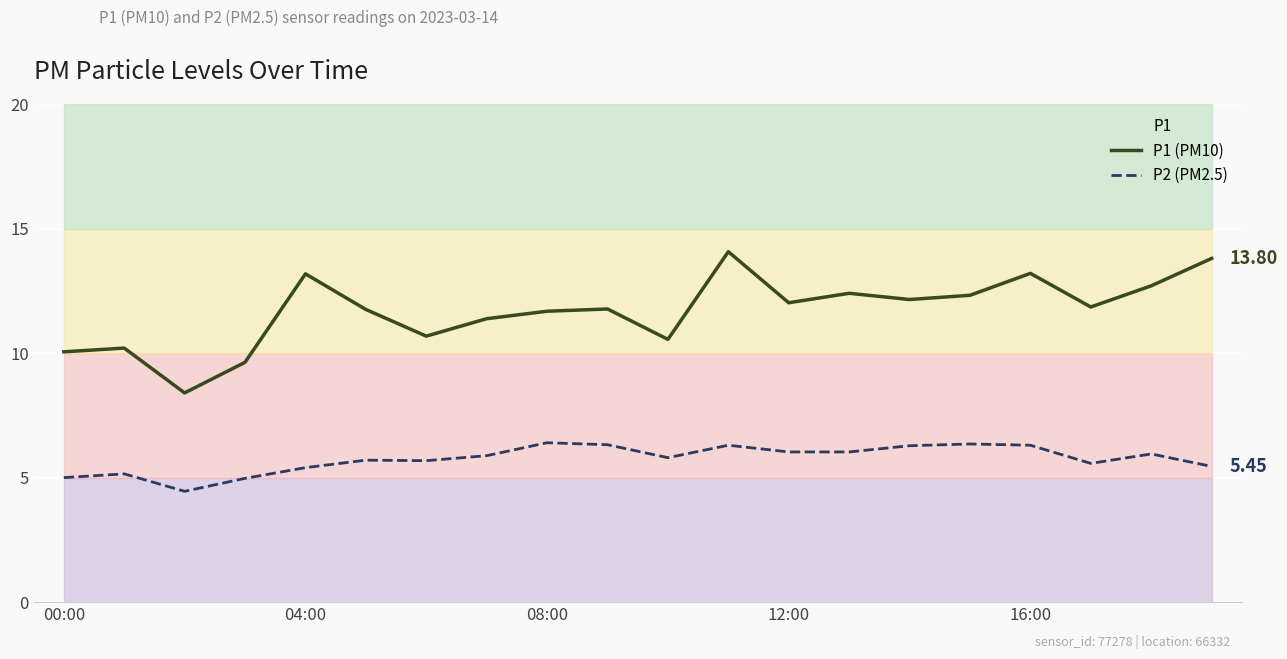

How many data points does each series have?

20